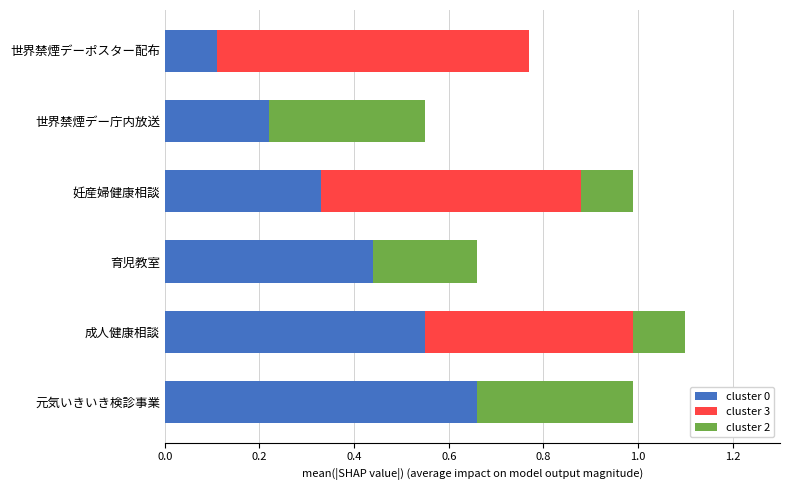

What is the sum of all cluster 0 values?

2.3